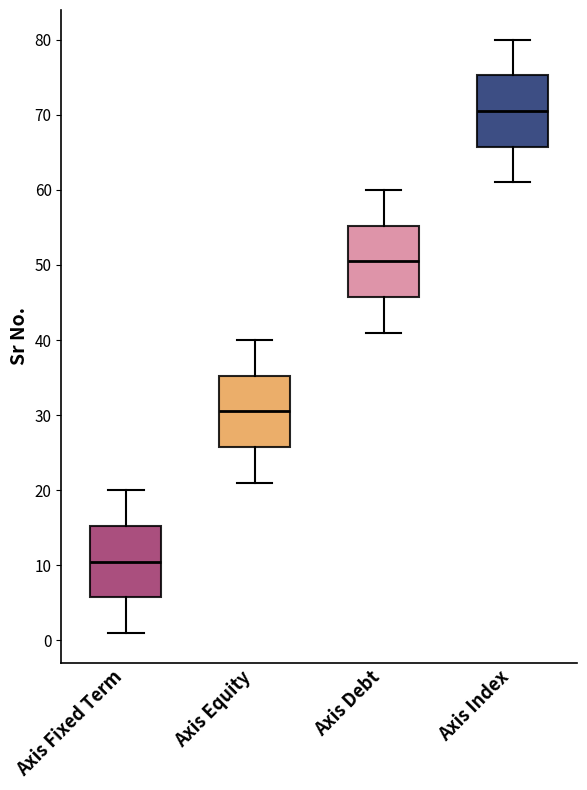

Reading left to right, read every box against the y-axis: the position of its median line, the range the box covers, and the ends of its whiskers. The values are not printed on the chart, so give them approximately, as read against the axis.

Axis Fixed Term: median 11, box 6 to 15, whiskers 1 to 20
Axis Equity: median 31, box 26 to 35, whiskers 21 to 40
Axis Debt: median 51, box 46 to 55, whiskers 41 to 60
Axis Index: median 71, box 66 to 75, whiskers 61 to 80